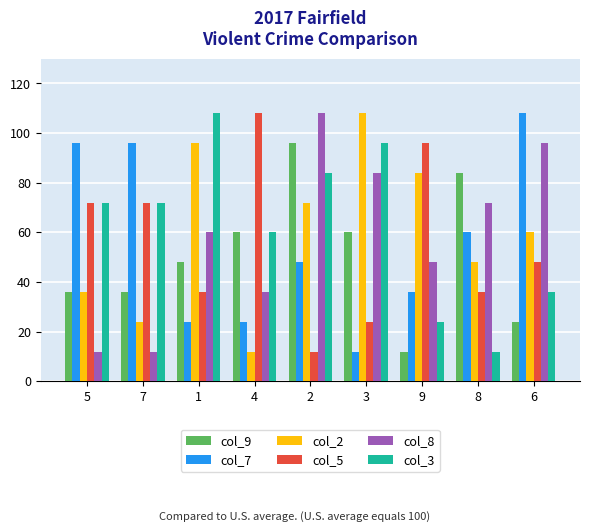

How many bars are there in total?

54